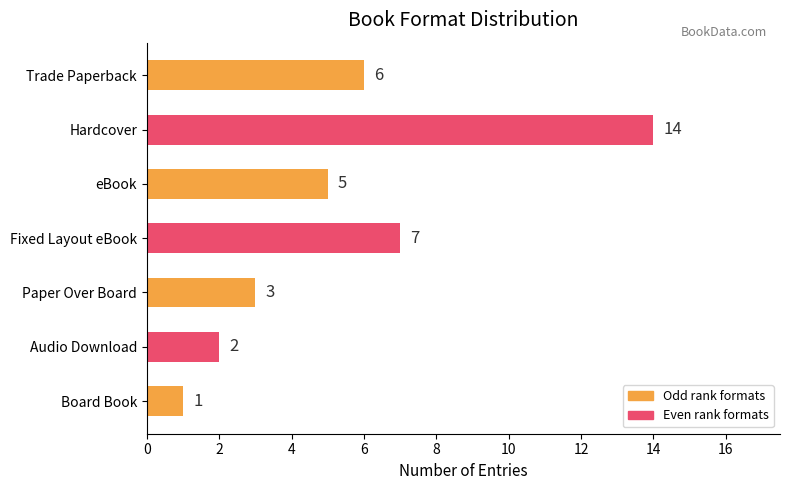

Rank the categories by value from highest to lowest.

Hardcover, Fixed Layout eBook, Trade Paperback, eBook, Paper Over Board, Audio Download, Board Book